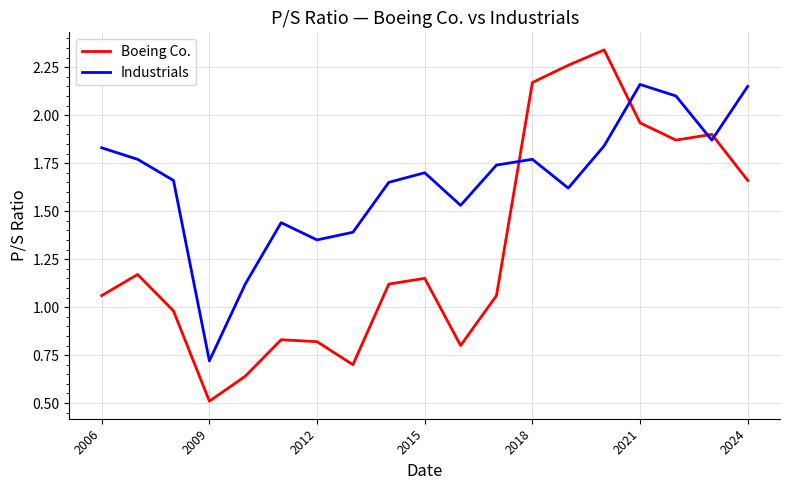

Which series has the largest total across all categories?

Industrials